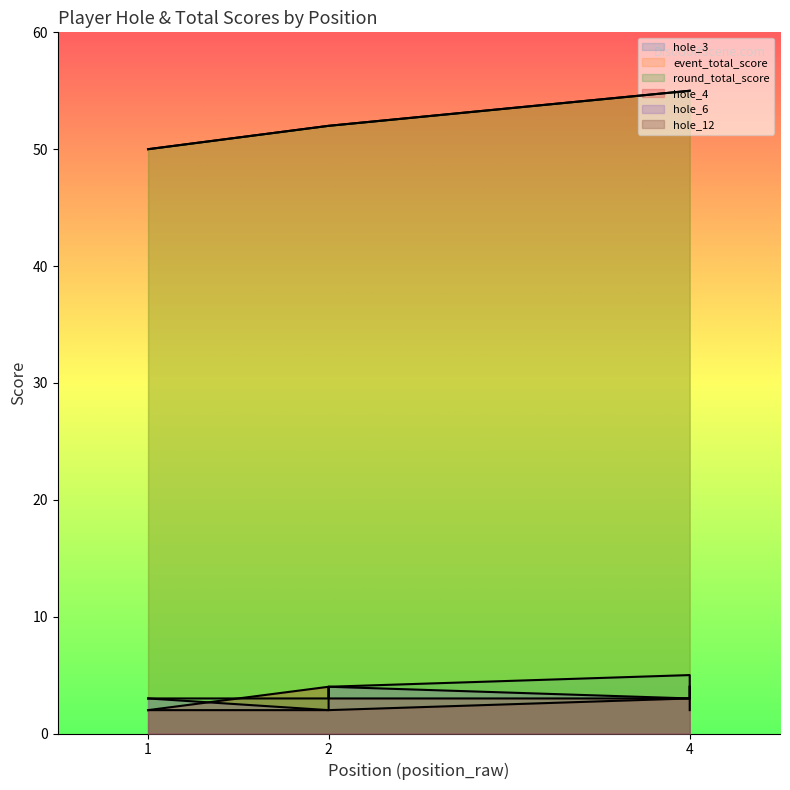

Is it true that event_total_score equals 15 at 1?

False